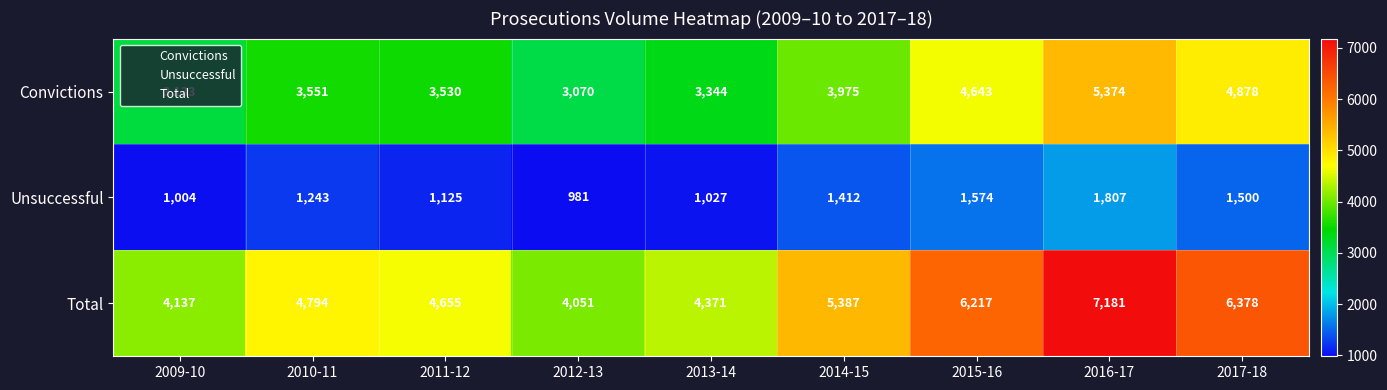

What is the total value across all series at 2017-18?

12756